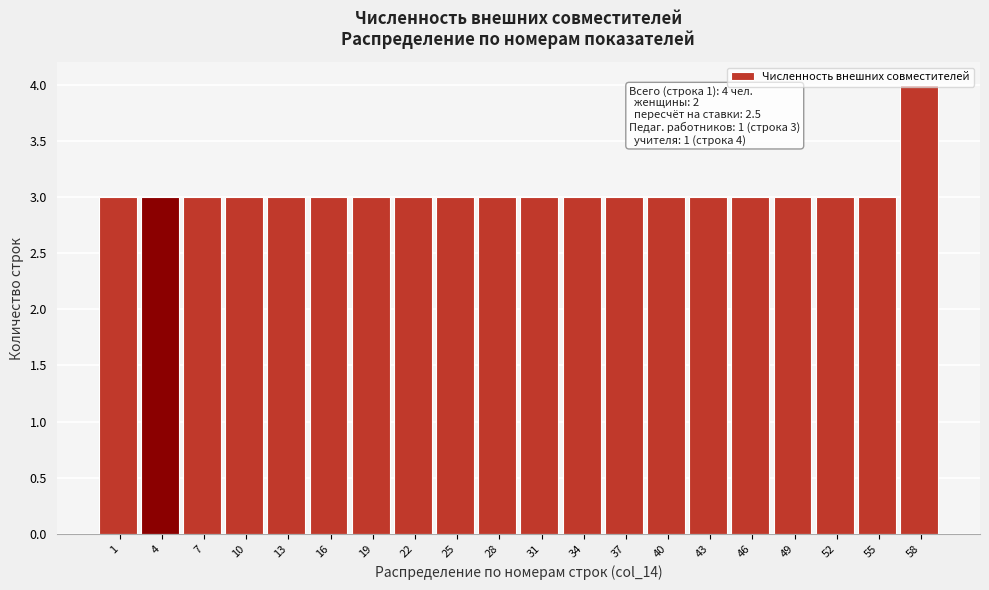

What is the value of the 18th bar from the left?

3